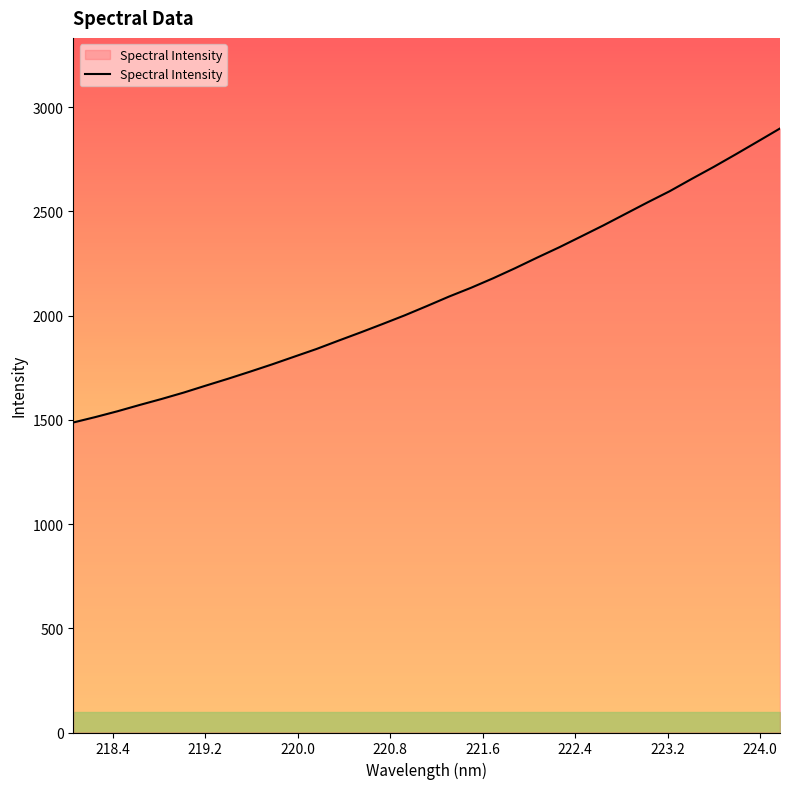

What is the maximum value shown in the chart?

2897.9